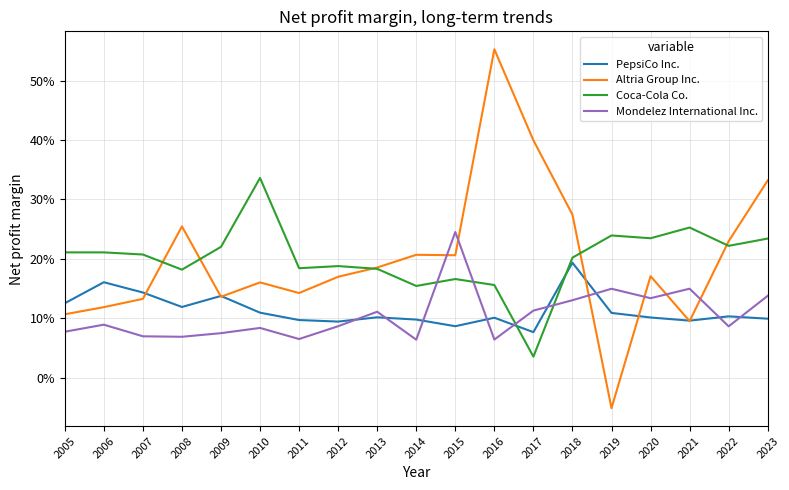

At how many categories does at least one series exceed 0?

19